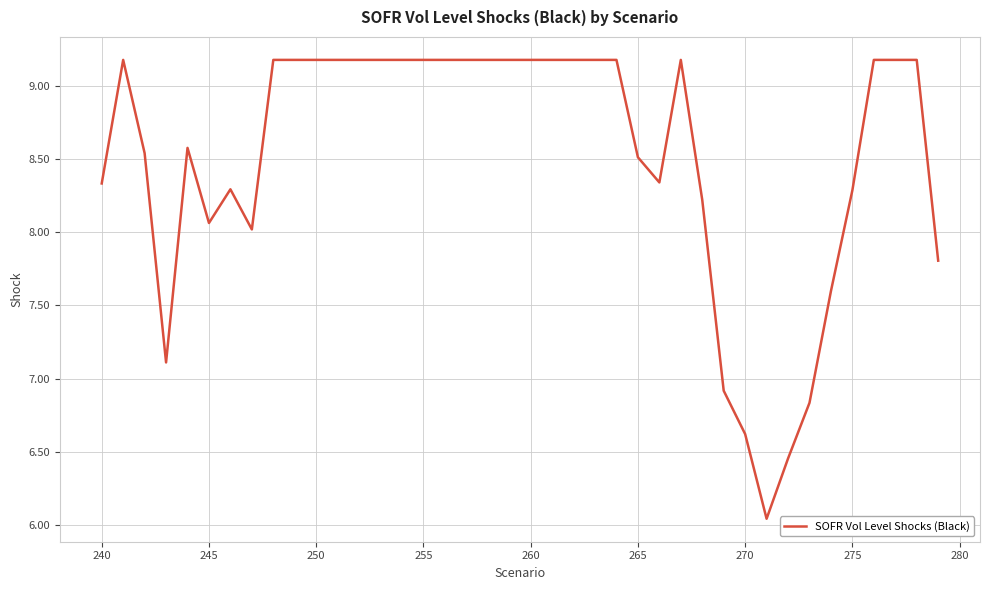

What is the greatest value displayed?

9.2